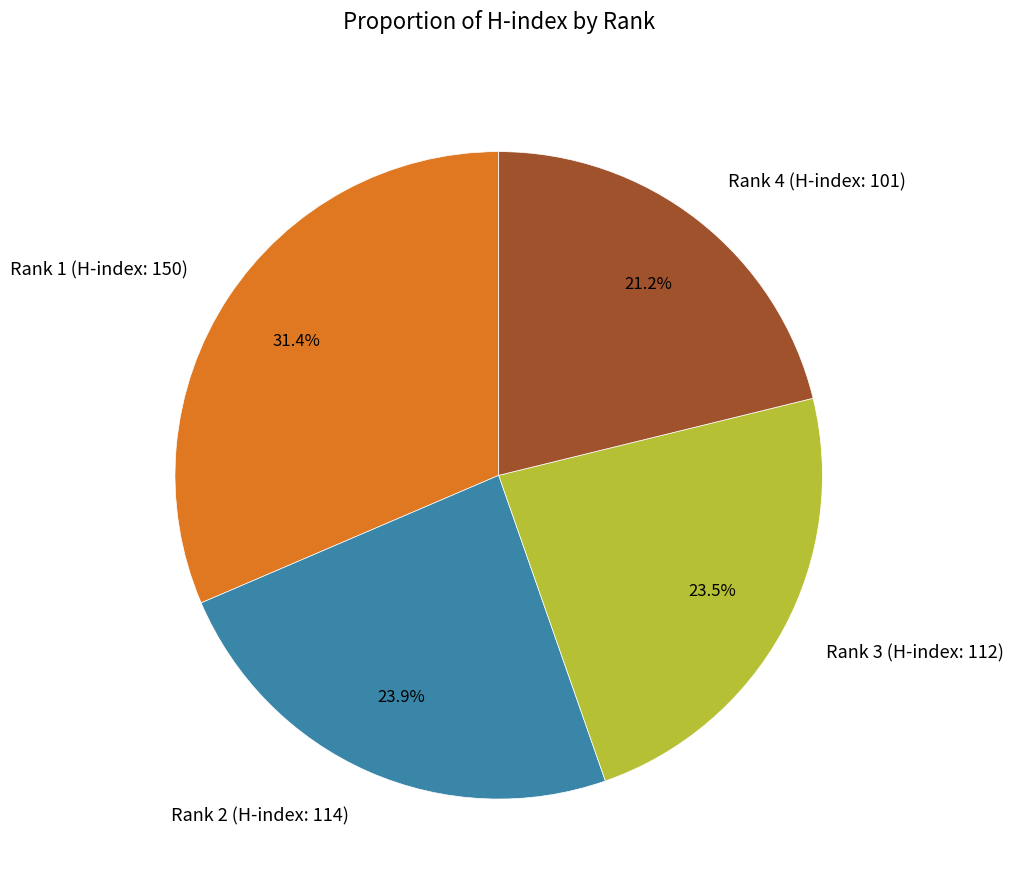

Approximately how many times larger is the value at Rank 4 (H-index: 101) compared to Rank 1 (H-index: 150)?

0.7